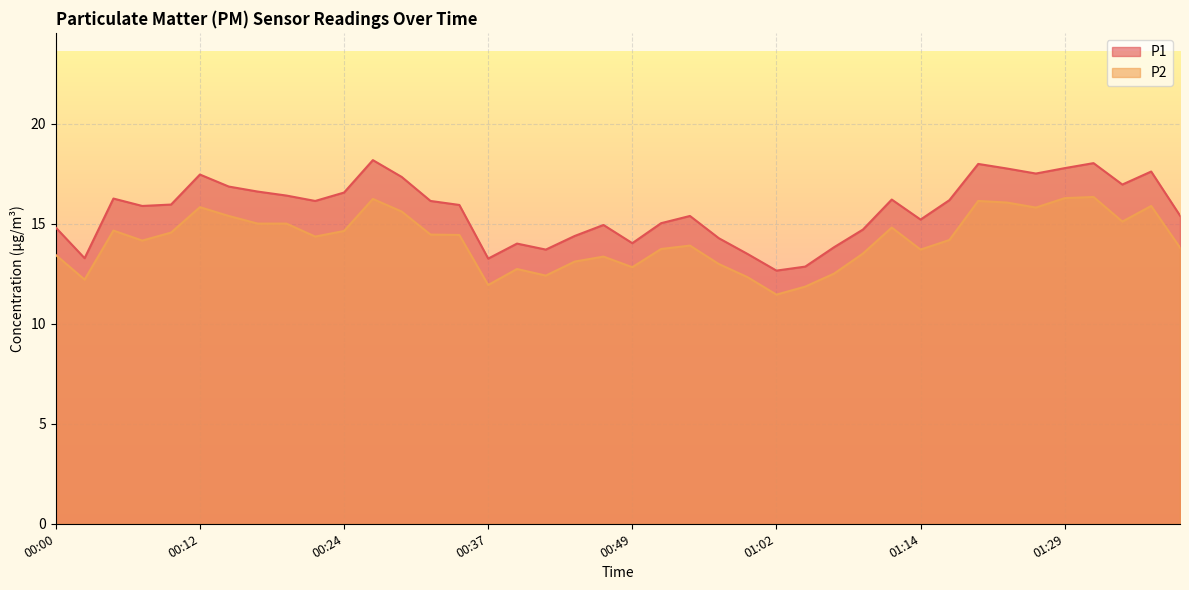

True or false: P1 has a value of 14.3 at 00:57.

True